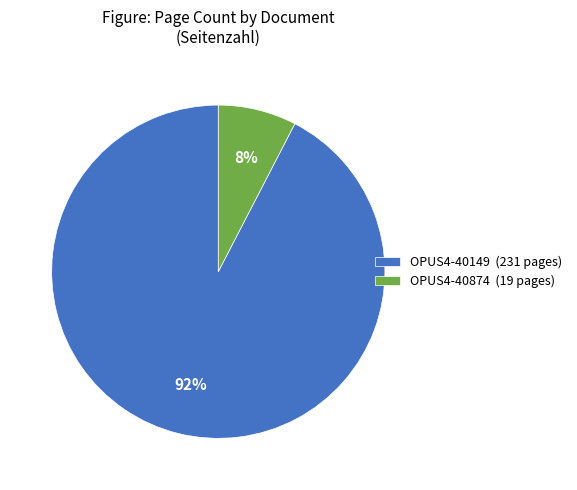

Do OPUS4-40149 and OPUS4-40874 together represent more than half of the pie?

Yes